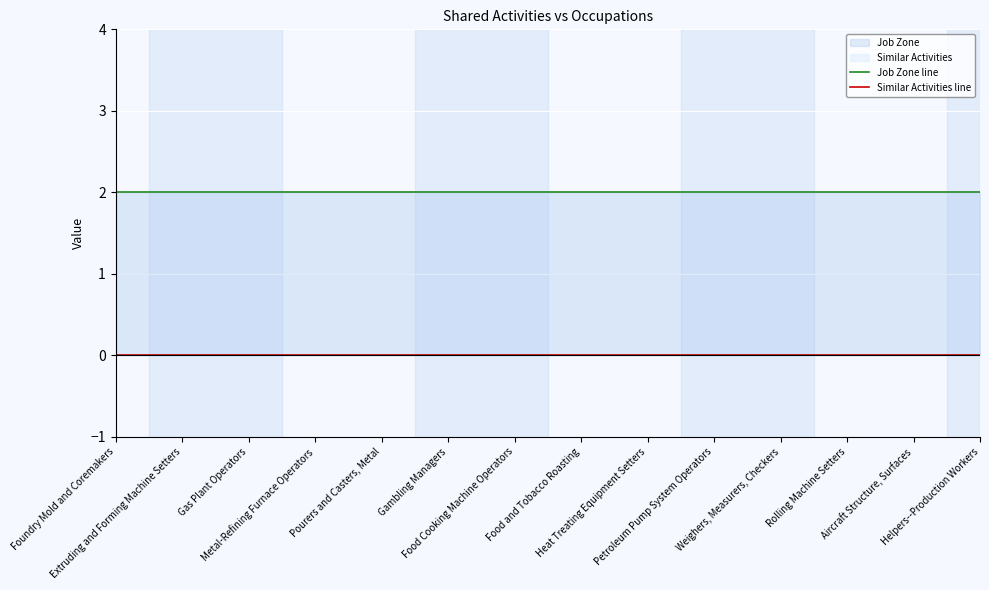

True or false: Similar Activities line and Job Zone line intersect in this chart.

False